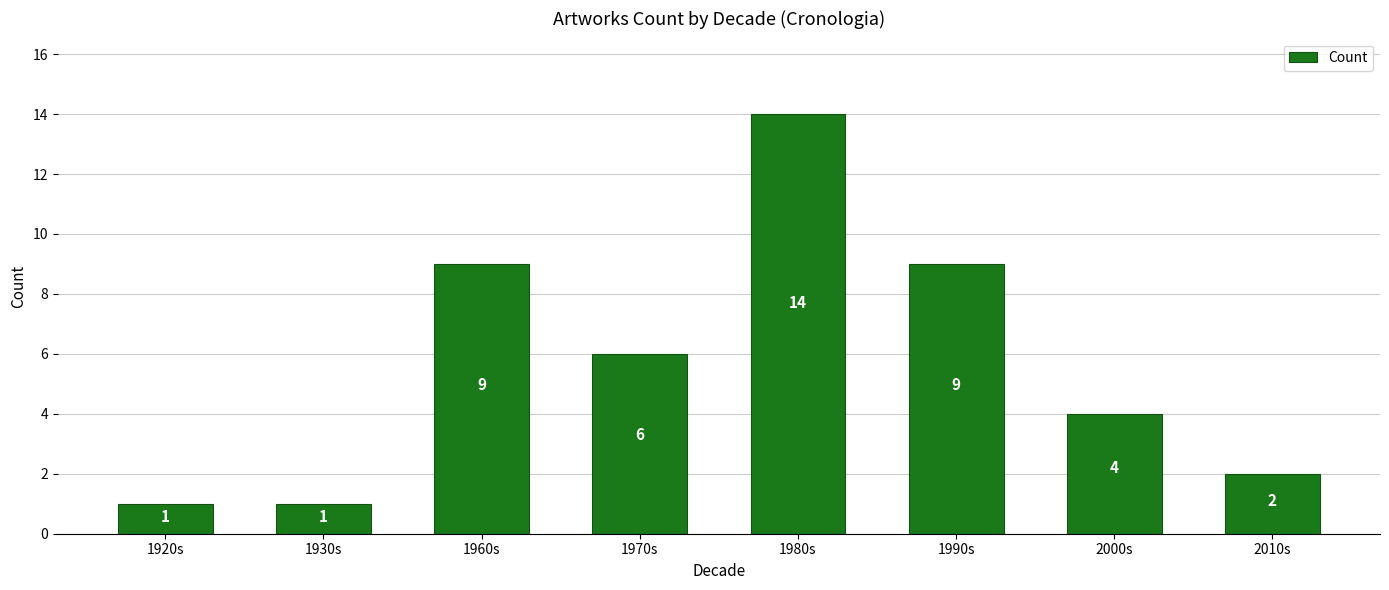

What is the label of the 6th bar from the left?

1990s